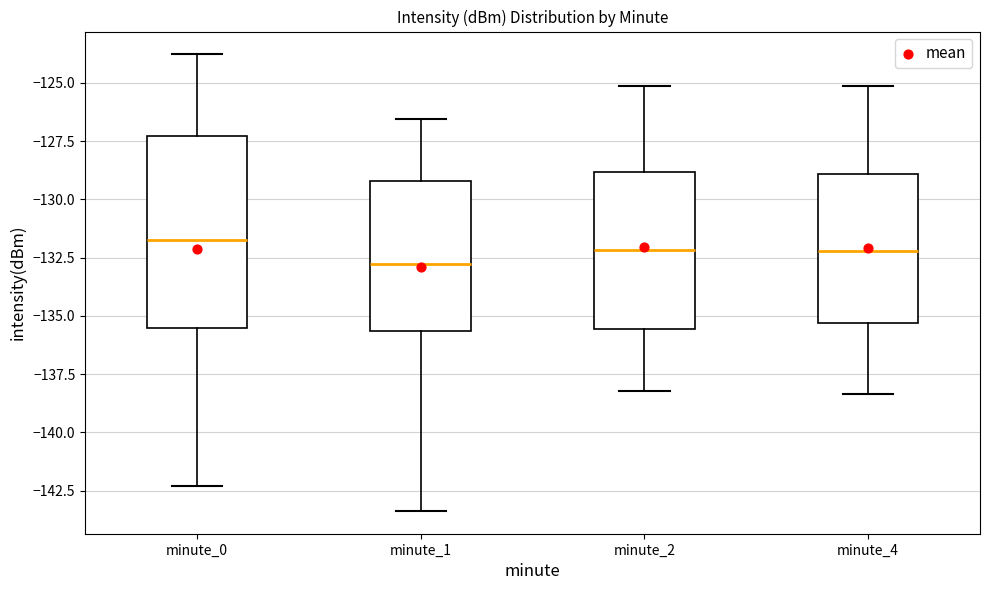

Where does the median line of the box for minute_4 sit on the y-axis? The values are not printed on the chart, so give them approximately, as read against the axis.

-132.0